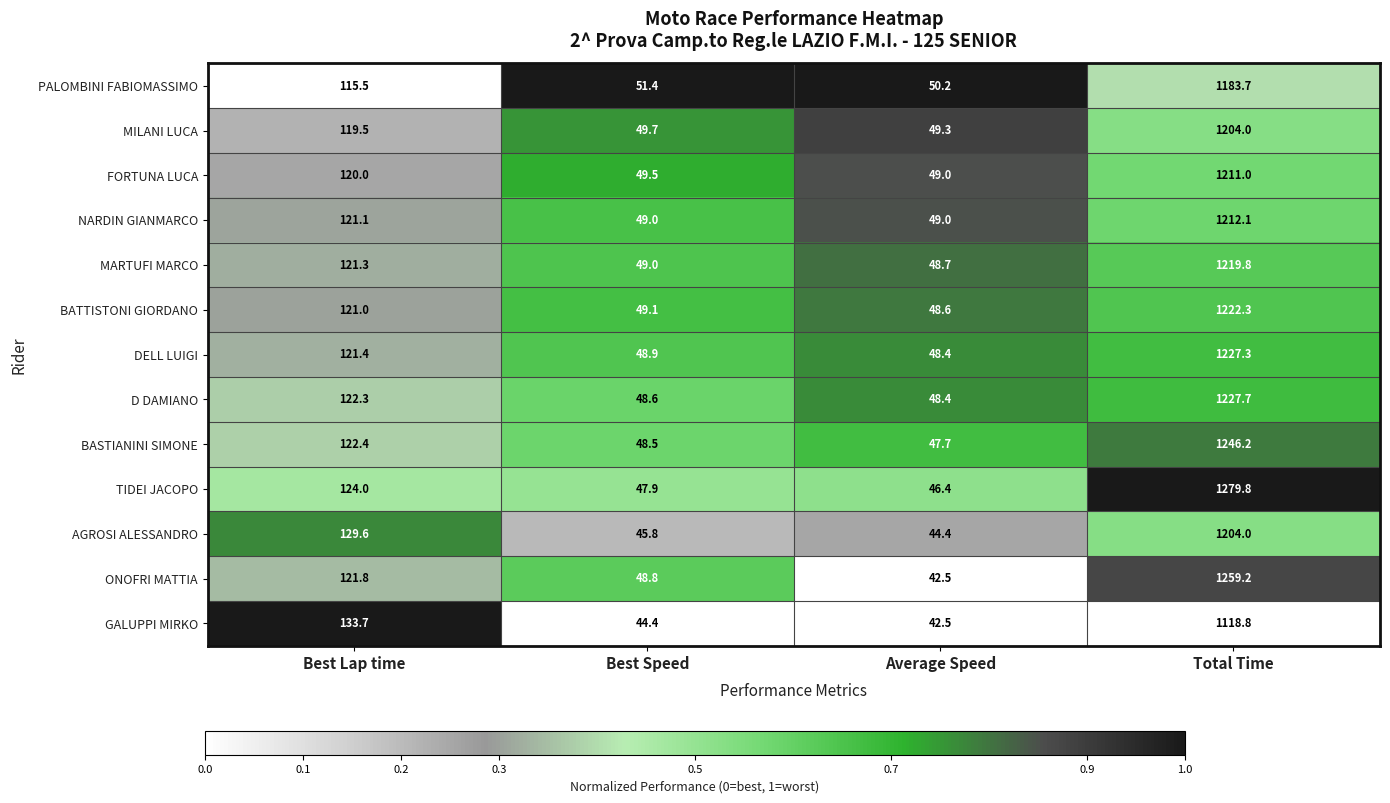

The value of TIDEI JACOPO at Total Time is 1279.8. True or false?

True